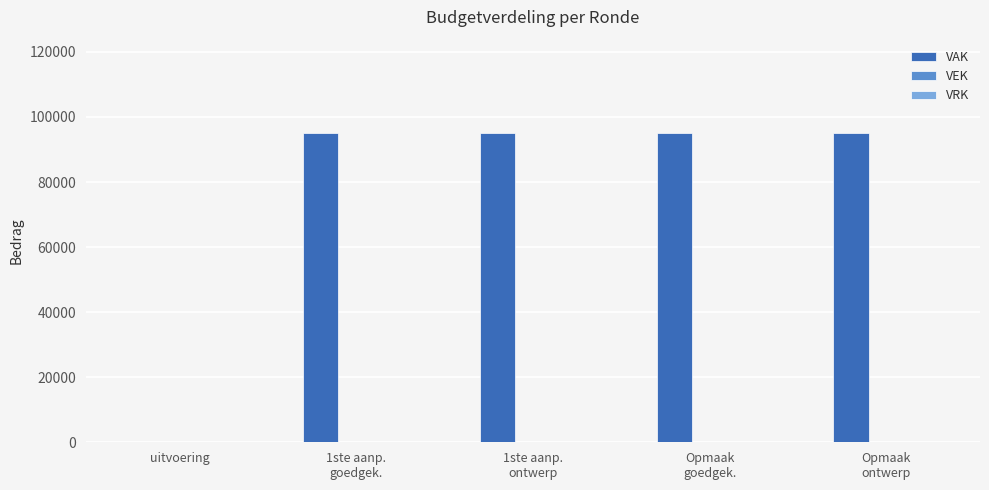

The value at uitvoering is -39863. True or false?

False